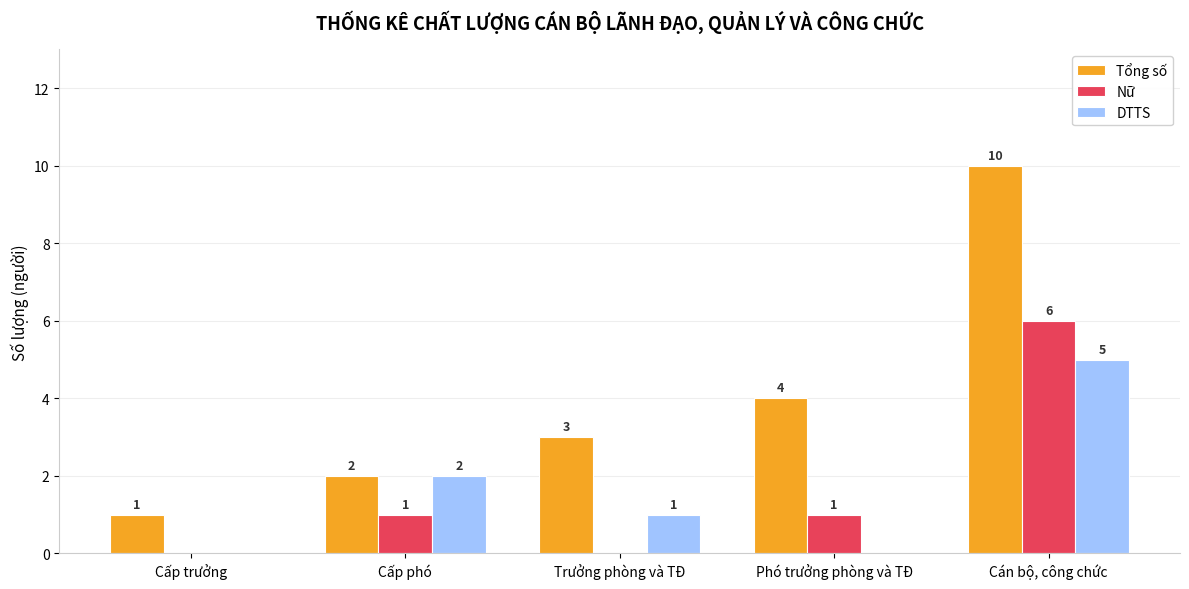

What is the total value across all series at Cấp trưởng?

1